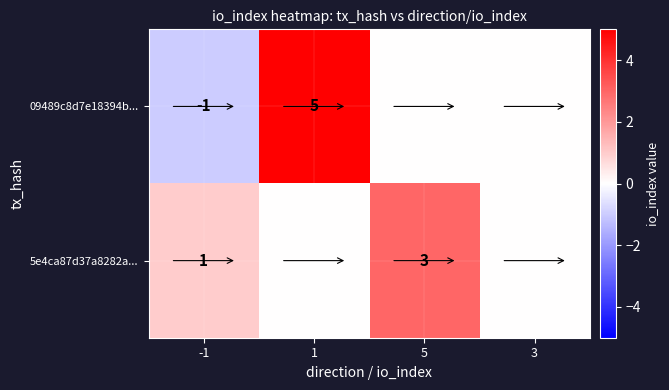

At how many categories does at least one series exceed 0?

3